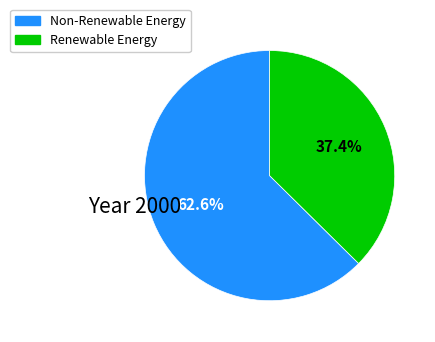

Does any single category account for the majority?

Yes